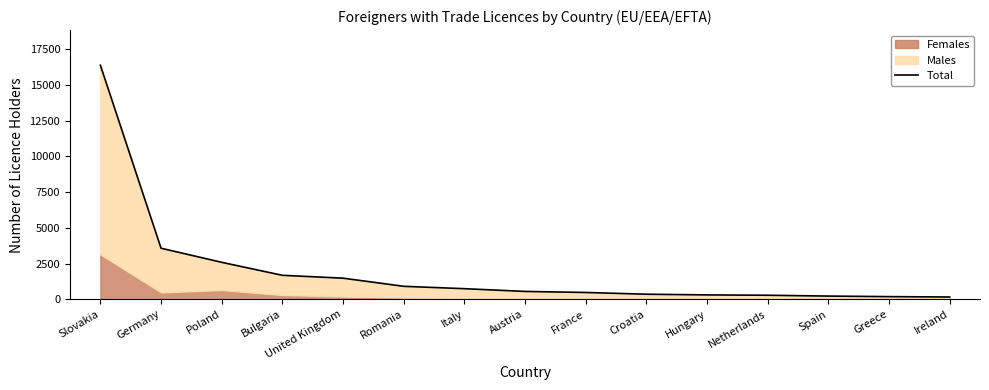

What is the label of the 10th point from the left?

Croatia